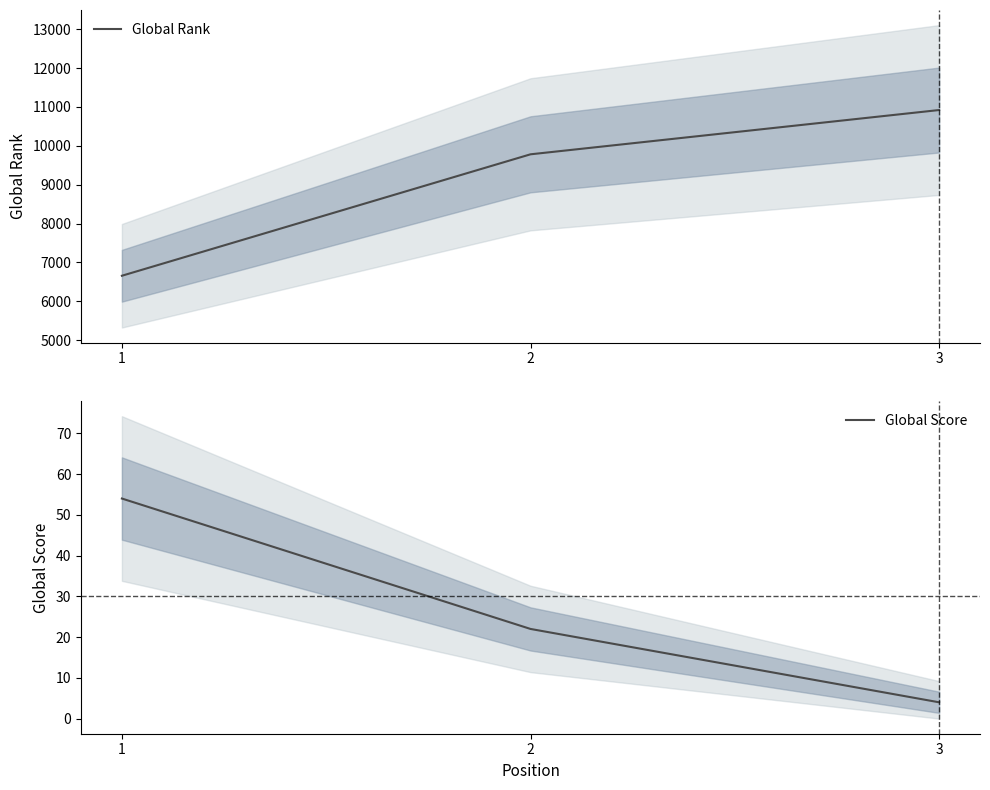

Which series has the widest spread of values?

Global Rank